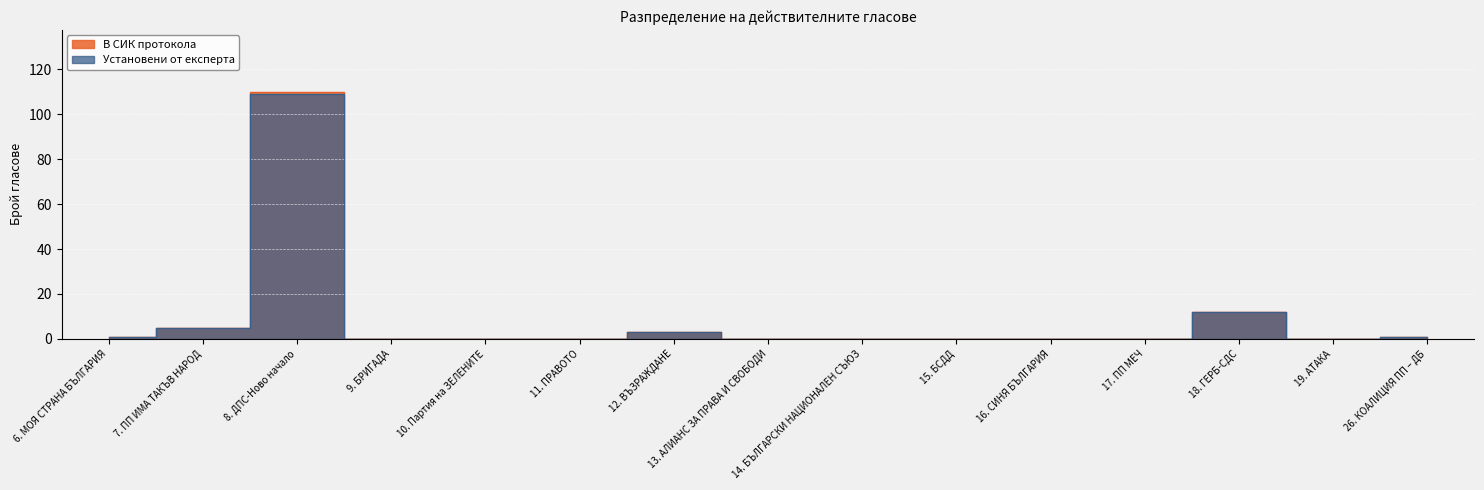

How many interior local valleys does the В СИК протокола series have?

1